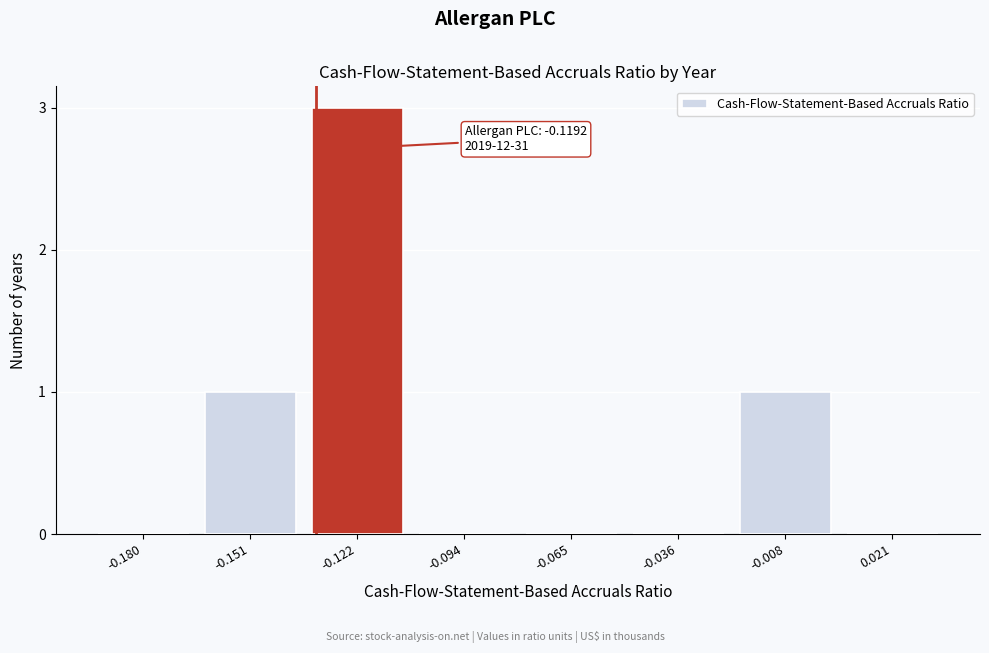

Reading right to left, transcribe all the data shown in this chart.

0.021=0	-0.008=1	-0.036=0	-0.065=0	-0.094=0	-0.122=3	-0.151=1	-0.180=0